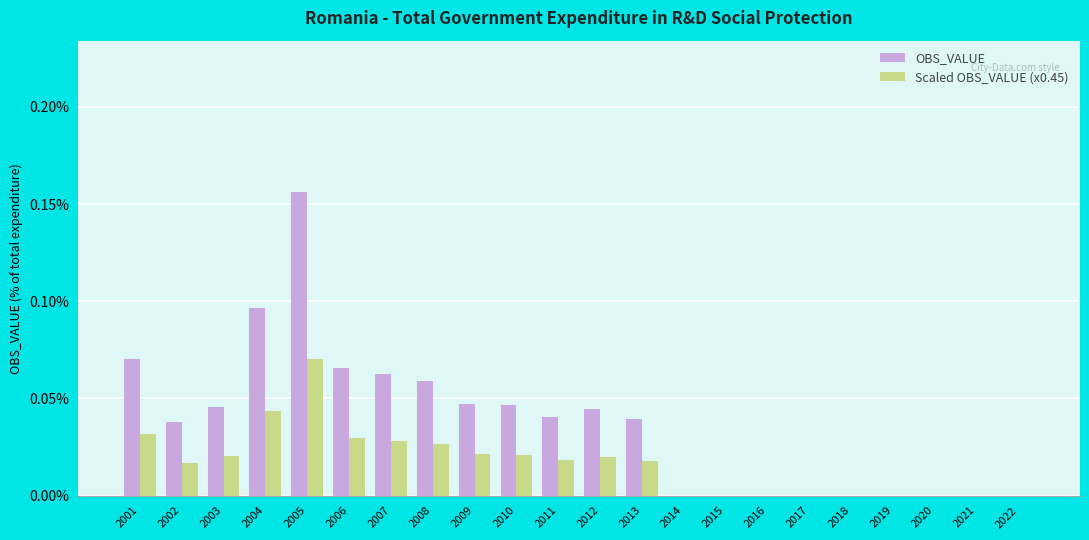

Are the bars grouped side by side (vs. stacked)?

Yes